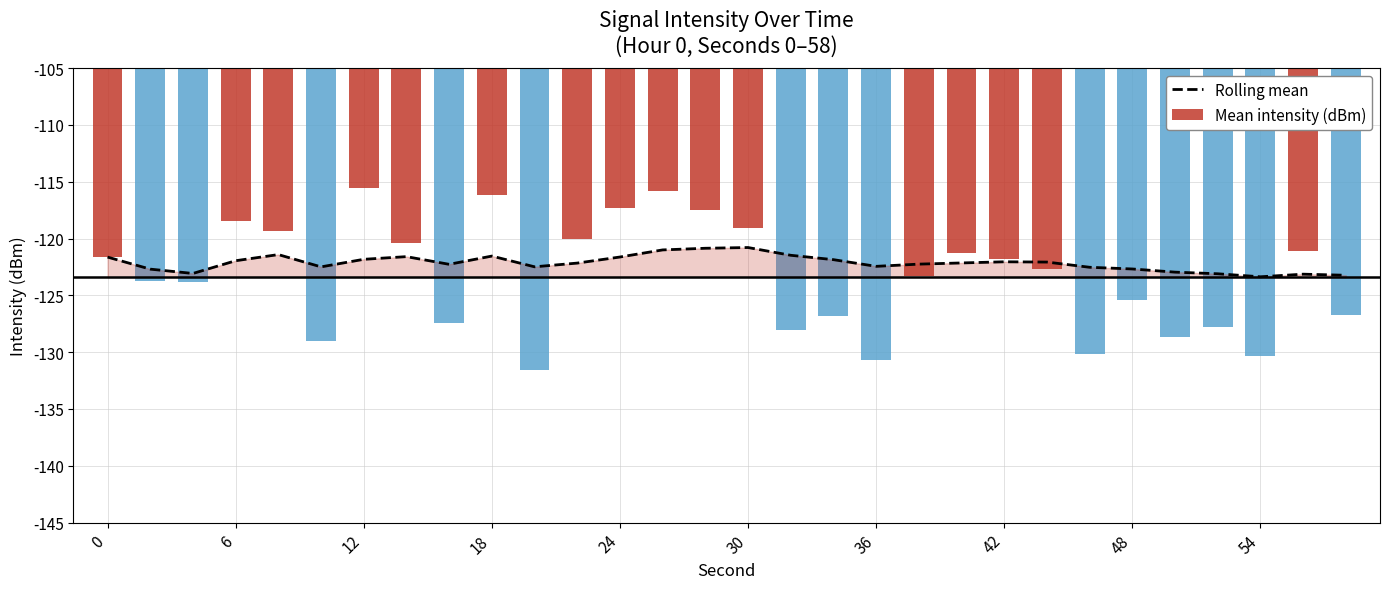

The value of Rolling mean at 23 is -72.5. True or false?

False